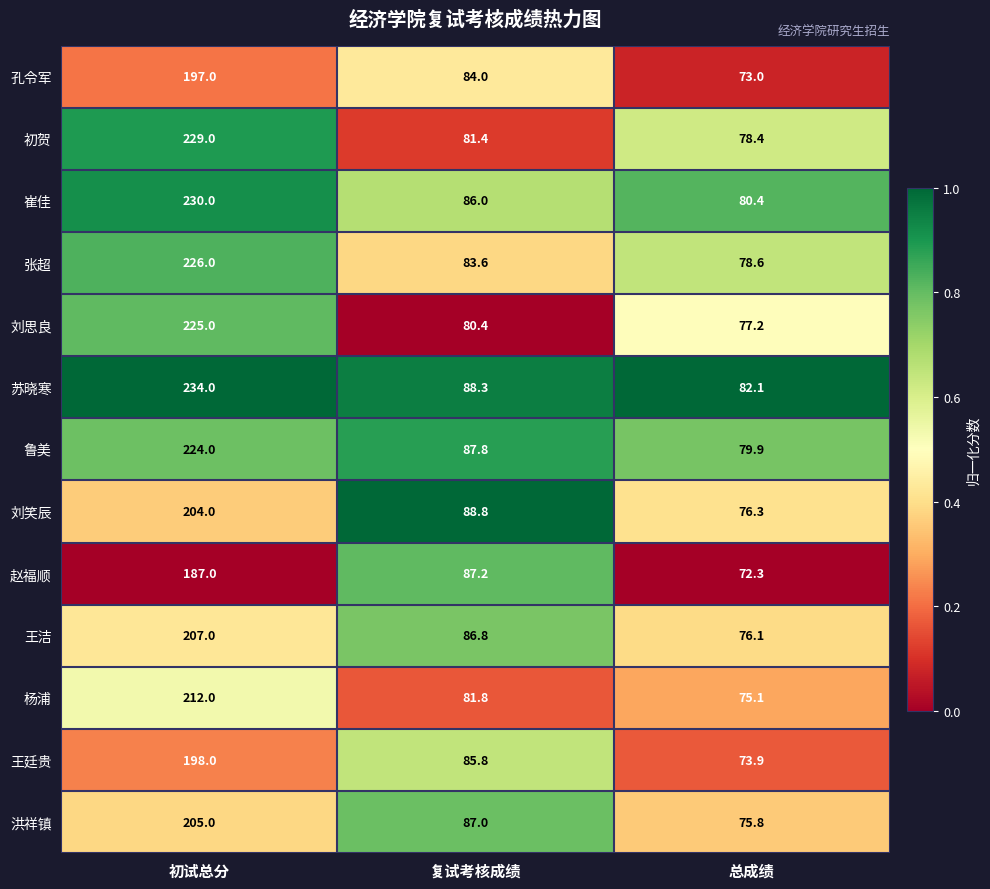

Which category has the lowest value across all series?

总成绩